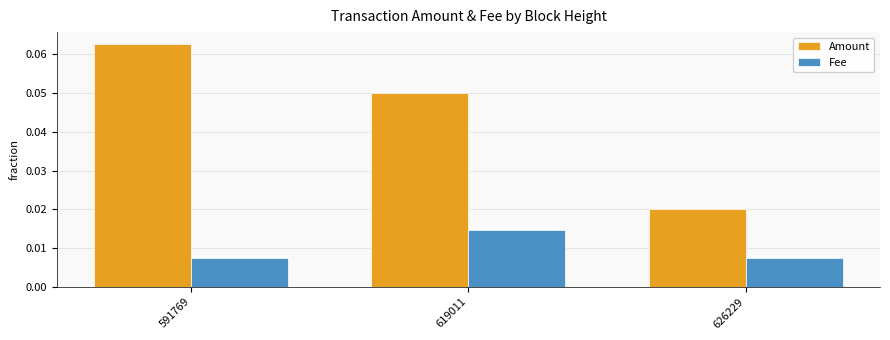

Between 591769 and 626229, which series saw the biggest shift?

Amount